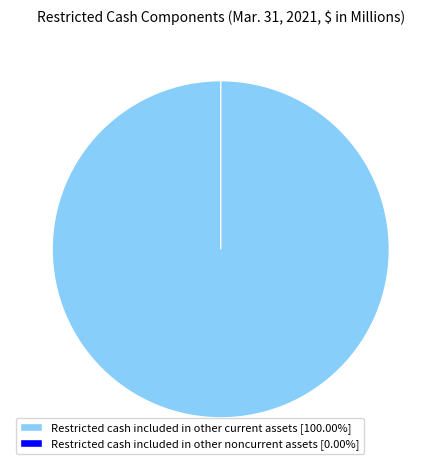

To the nearest percent, what is the difference between the Restricted cash included in other noncurrent assets and Restricted cash included in other current assets slice percentages?

100%